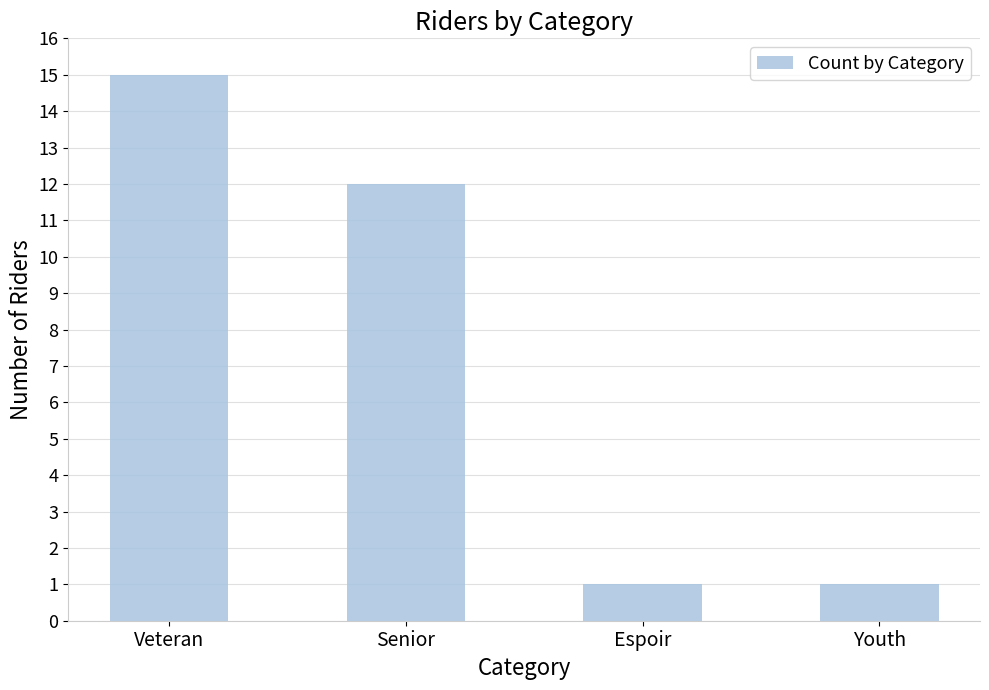

What is the label of the 1st bar from the left?

Veteran